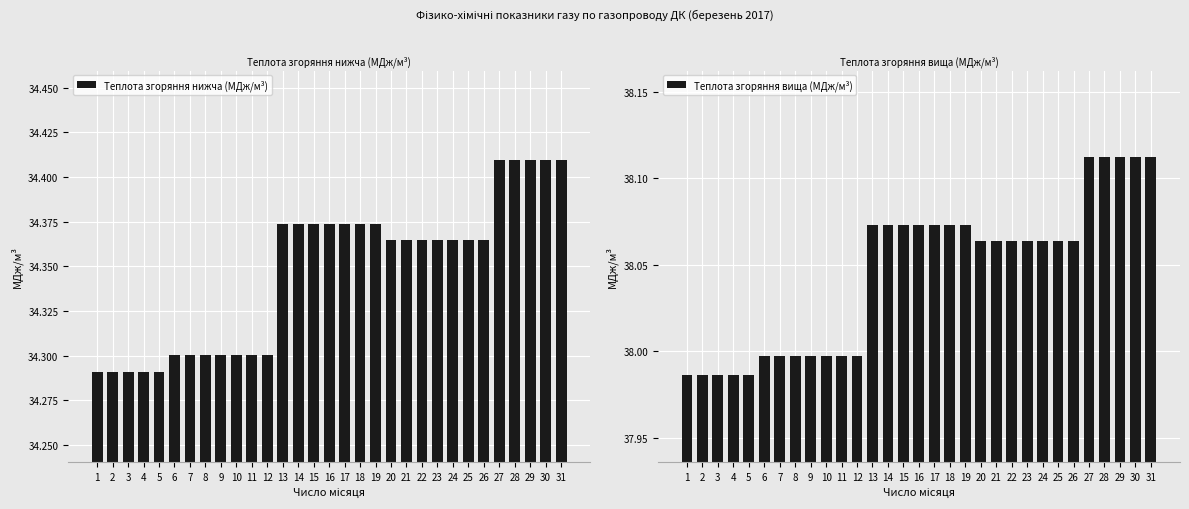

Reading left to right, extract all data points from this chart.

Теплота згоряння нижча (МДж/м³): 1=34.3	2=34.3	3=34.3	4=34.3	5=34.3	6=34.3	7=34.3	8=34.3	9=34.3	10=34.3	11=34.3	12=34.3	13=34.4	14=34.4	15=34.4	16=34.4	17=34.4	18=34.4	19=34.4	20=34.4	21=34.4	22=34.4	23=34.4	24=34.4	25=34.4	26=34.4	27=34.4	28=34.4	29=34.4	30=34.4	31=34.4
Теплота згоряння вища (МДж/м³): 1=38.0	2=38.0	3=38.0	4=38.0	5=38.0	6=38.0	7=38.0	8=38.0	9=38.0	10=38.0	11=38.0	12=38.0	13=38.1	14=38.1	15=38.1	16=38.1	17=38.1	18=38.1	19=38.1	20=38.1	21=38.1	22=38.1	23=38.1	24=38.1	25=38.1	26=38.1	27=38.1	28=38.1	29=38.1	30=38.1	31=38.1